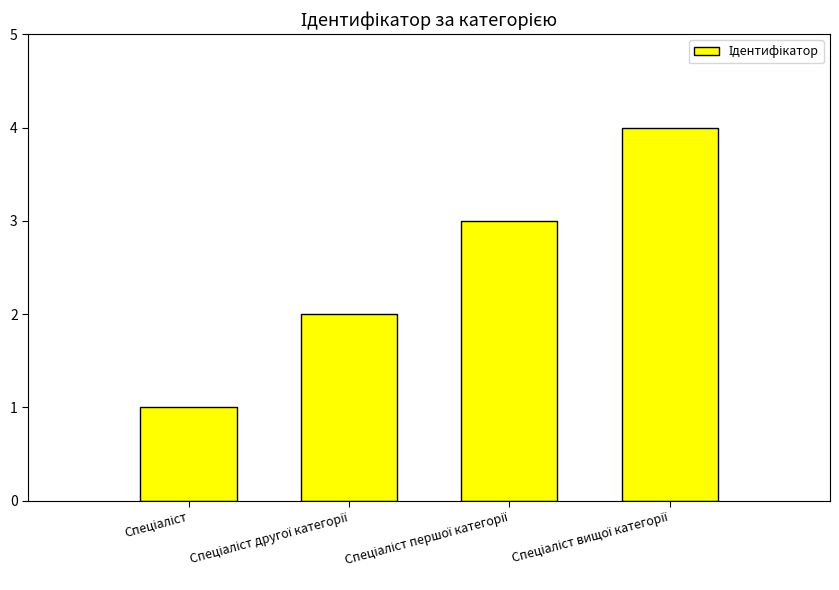

What is the greatest value displayed?

4